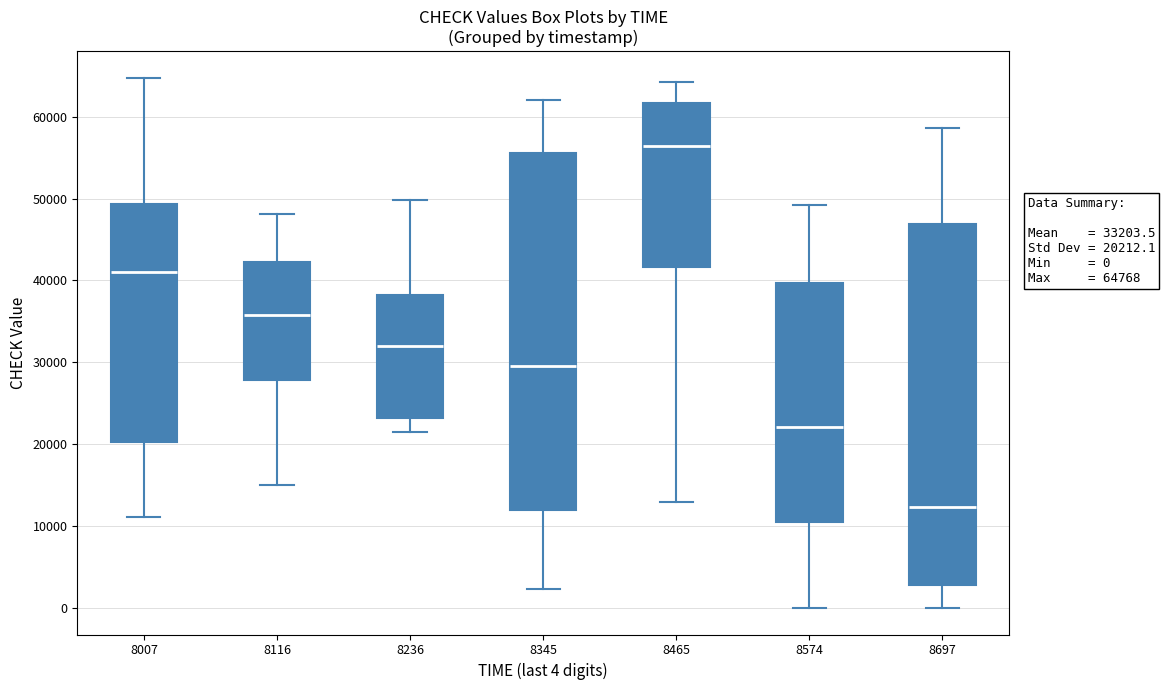

Which box's median line is the lowest?

8697